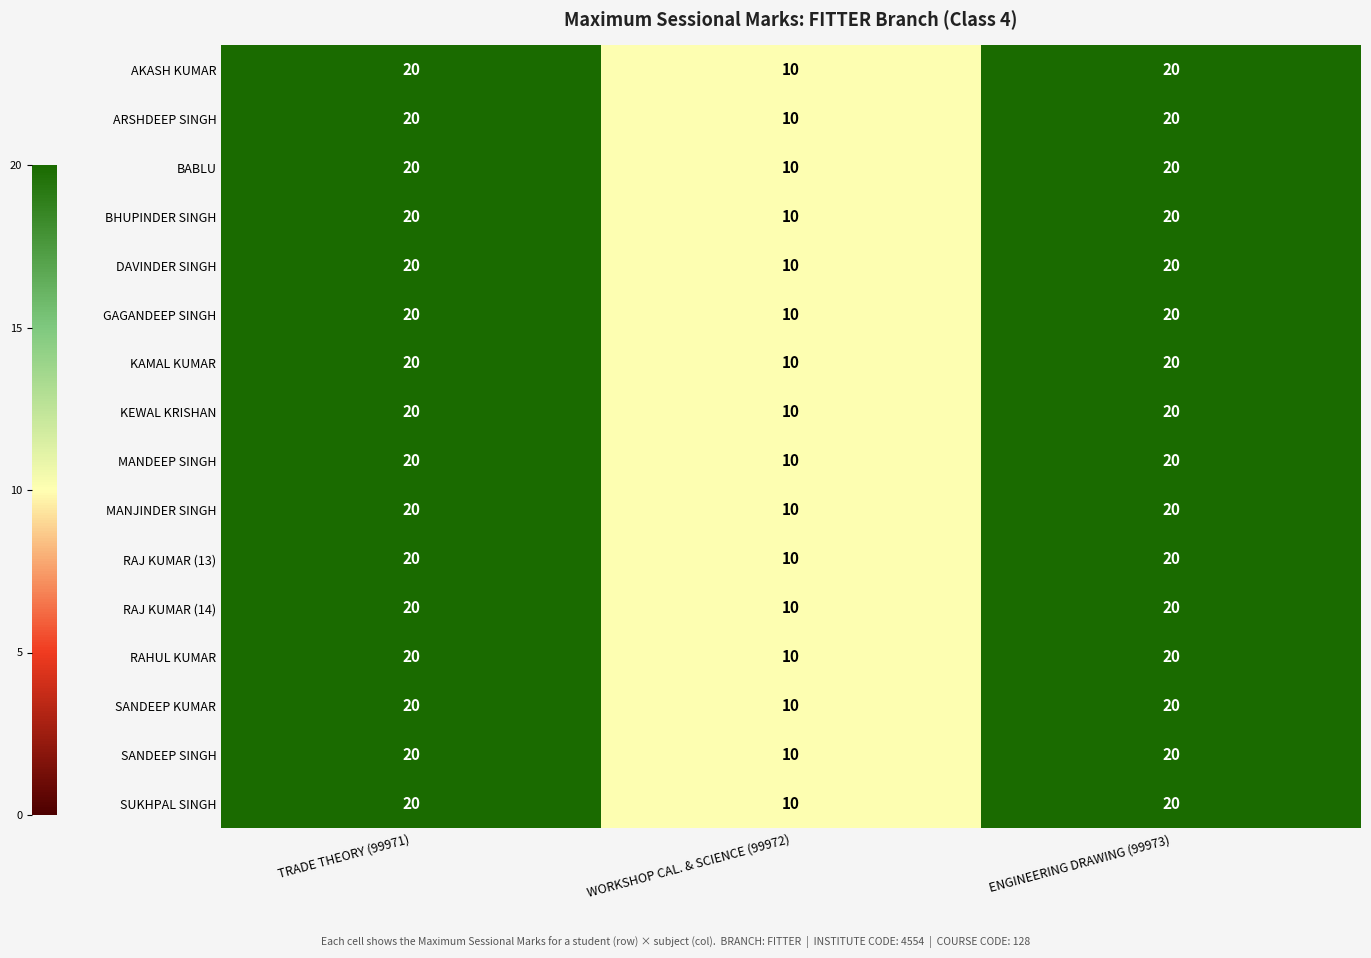

The DAVINDER SINGH series shows 12 at ENGINEERING DRAWING (99973). True or false?

False